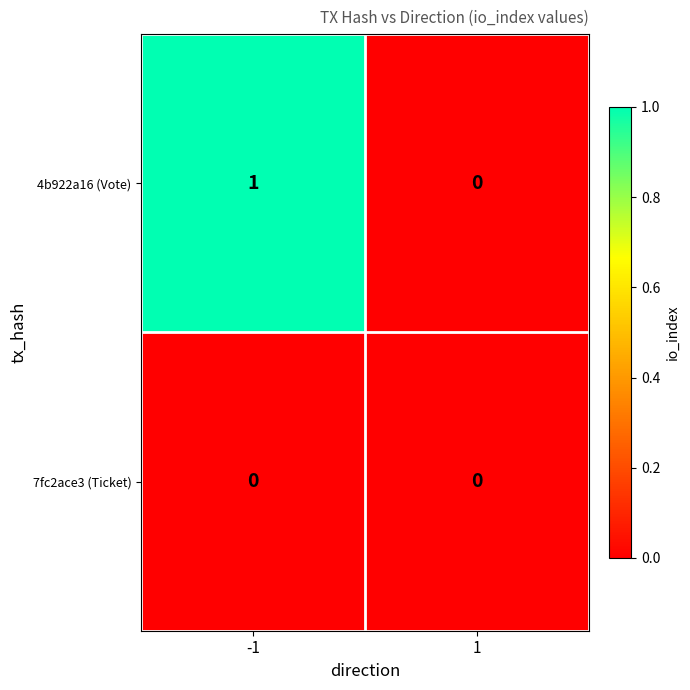

Reading left to right, list all the values displayed in this chart.

4b922a16 (Vote): -1=1	1=0
7fc2ace3 (Ticket): -1=0	1=0